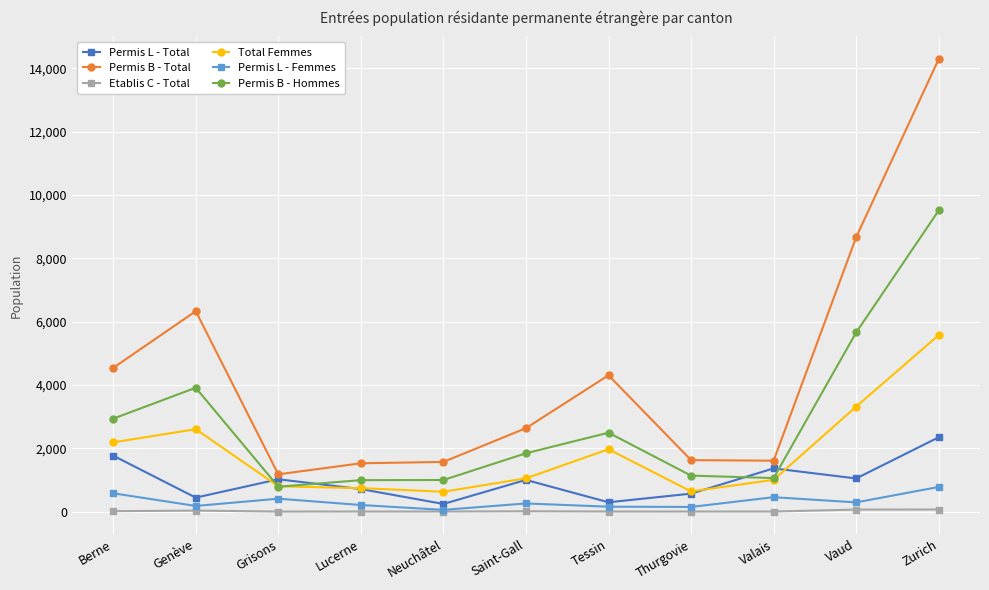

What is the difference between the Etablis C - Total values at Berne and Lucerne?

10